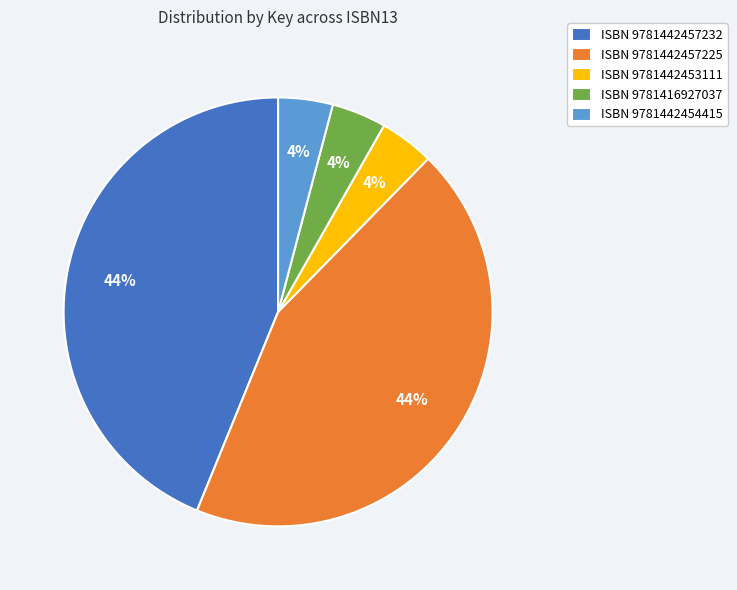

To the nearest percent, what percentage of the pie is ISBN 9781442457225?

44%